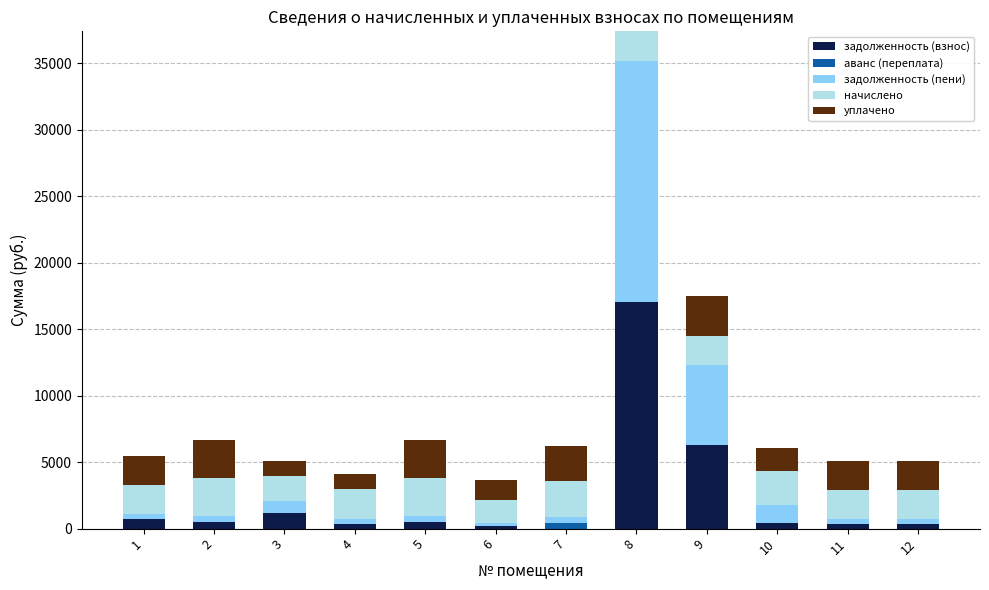

At which category is the sum across all series the highest?

8